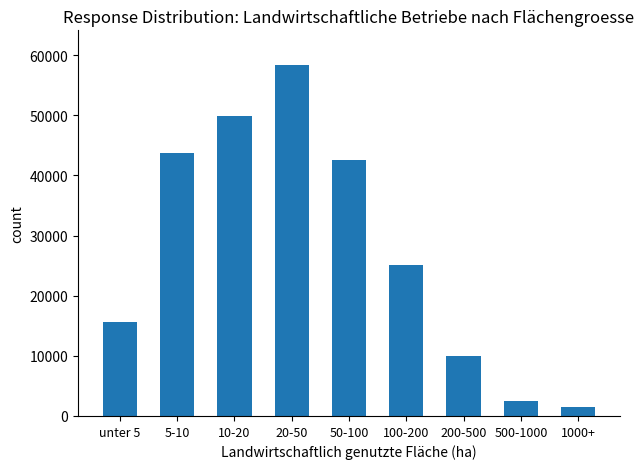

Does the chart contain stacked bars?

No